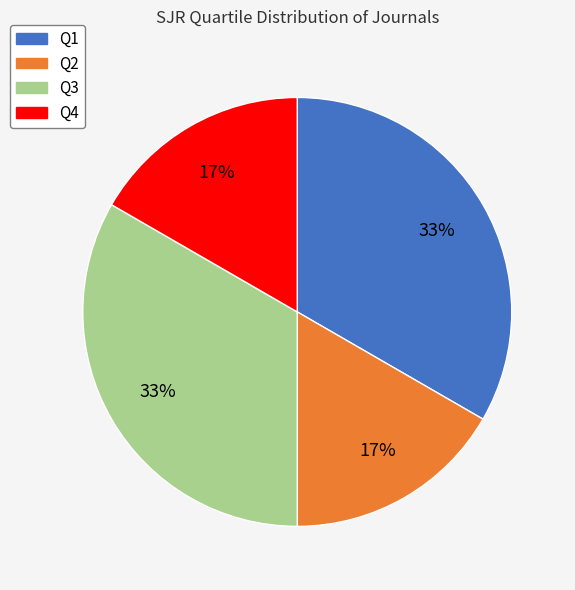

To the nearest percent, what is the average slice percentage?

25%